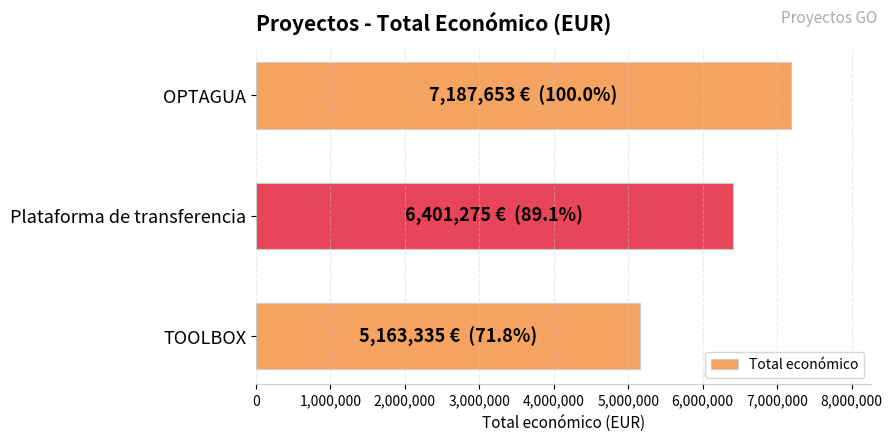

Does the chart contain any negative values?

No